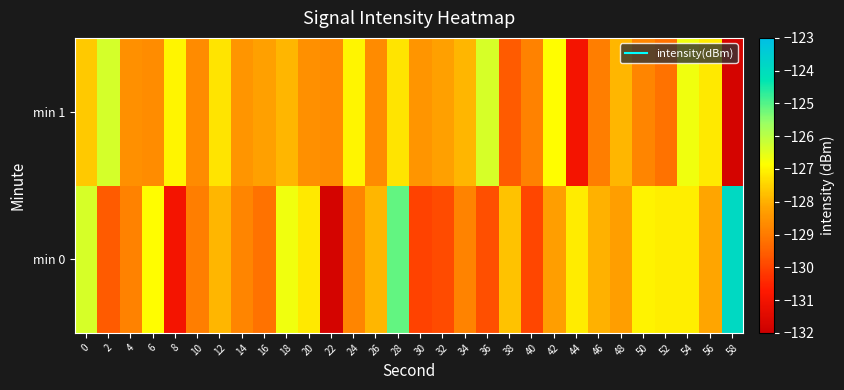

List the series in order of their peak value, lowest first.

min 1, min 0